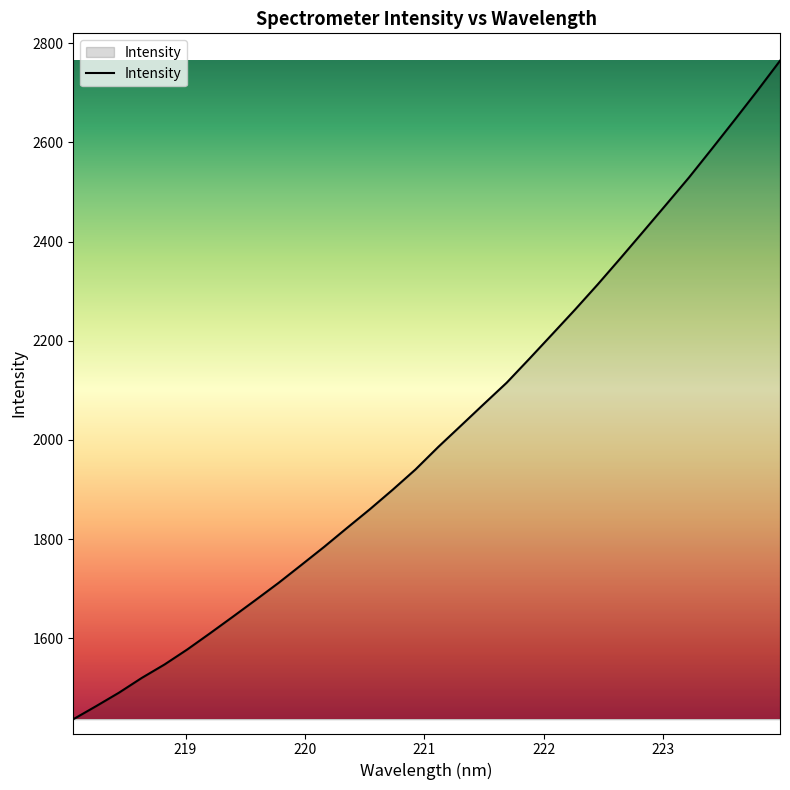

What is the greatest value displayed?

2764.7